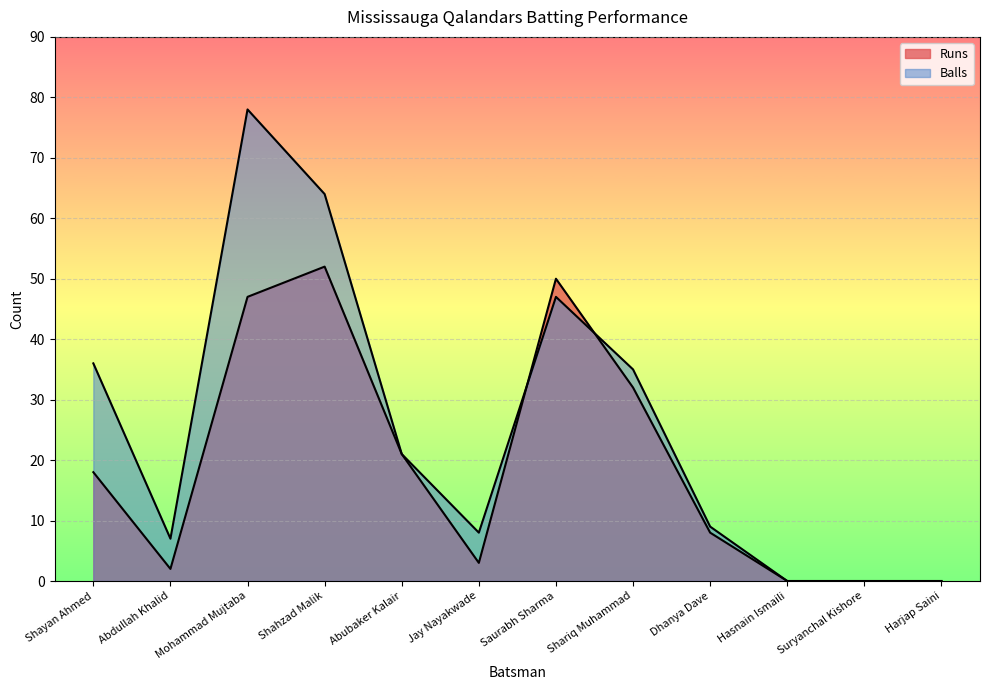

True or false: Runs has more than 1 interior local peaks.

True